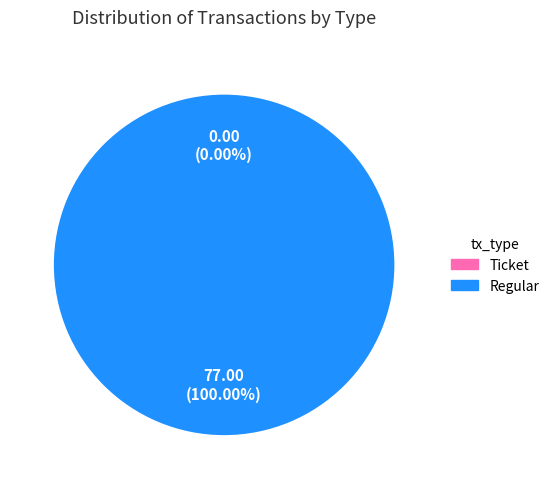

True or false: Regular accounts for 100% of the total.

True